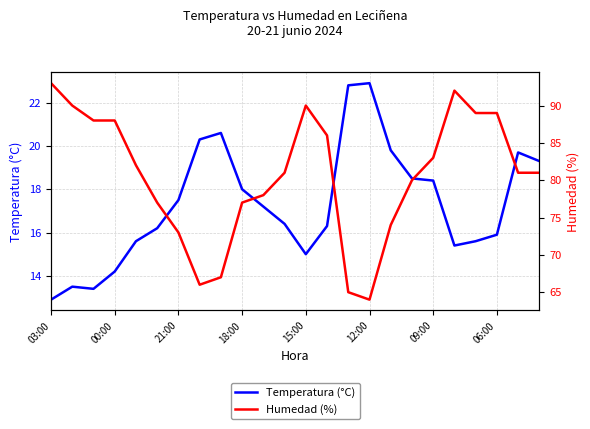

What is the maximum value for Temperatura (°C)?

22.9